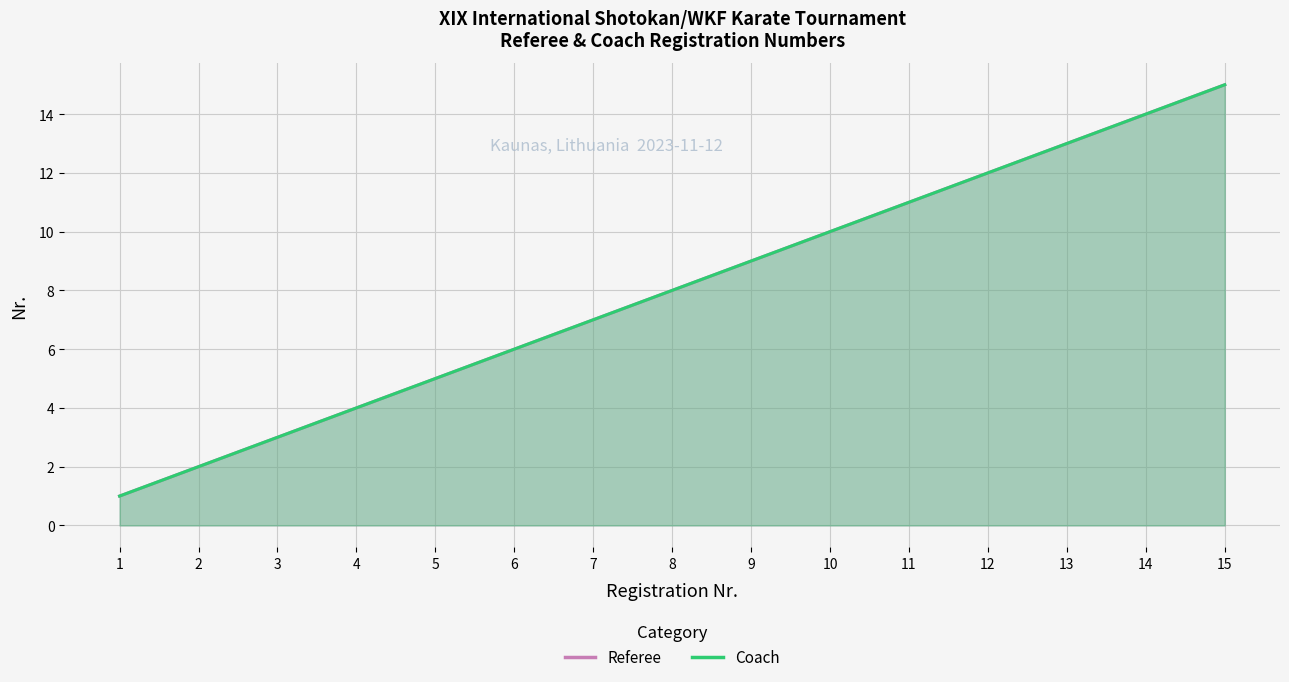

True or false: Coach and Referee cross at least once.

False